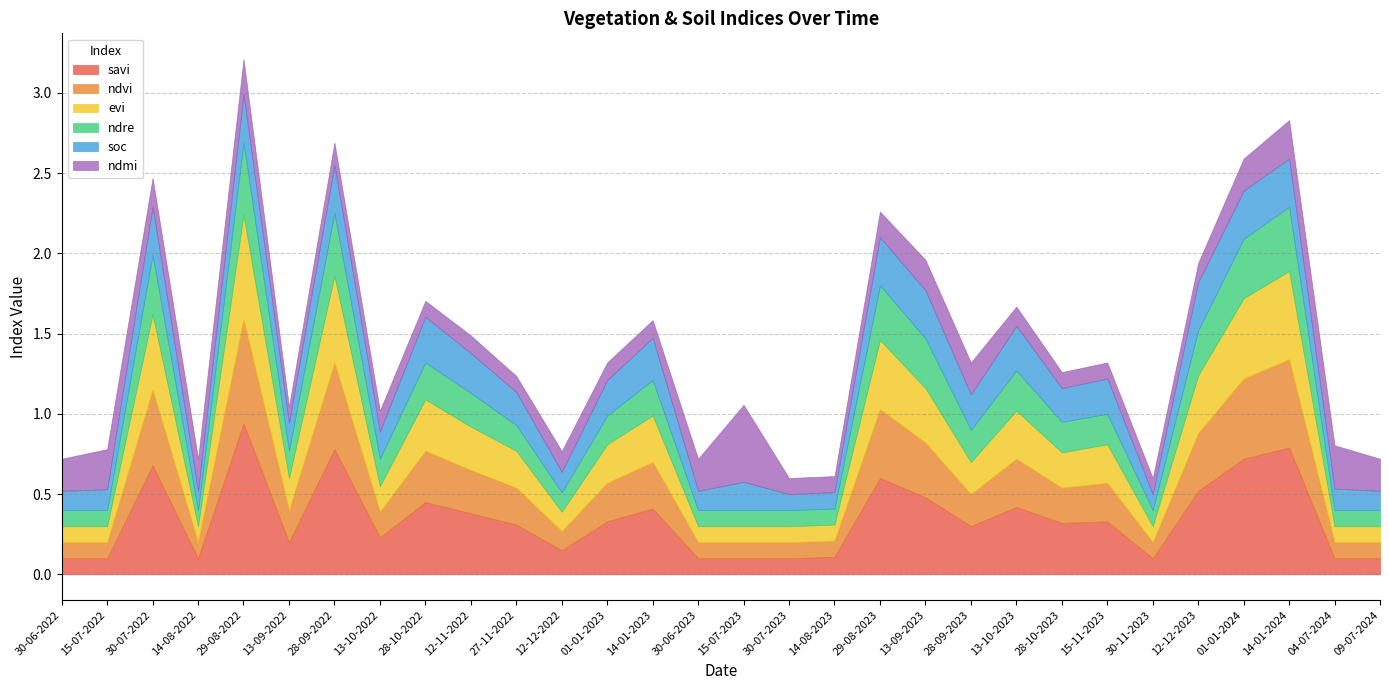

Where is ndvi nearest to the value 0?

30-06-2022